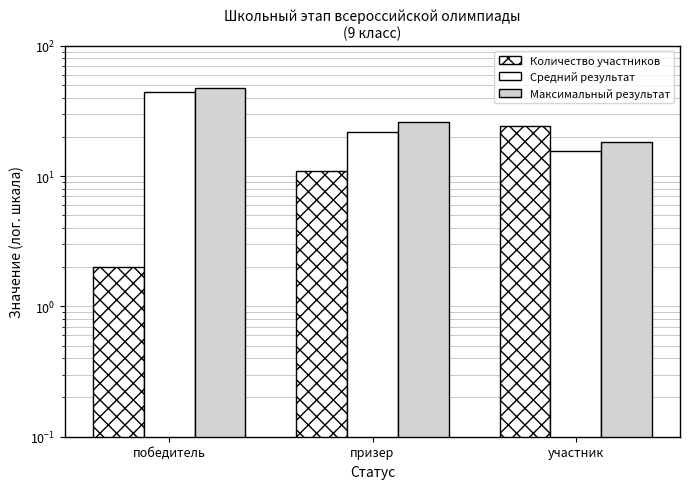

What is the difference between the Максимальный результат values at призер and участник?

7.8